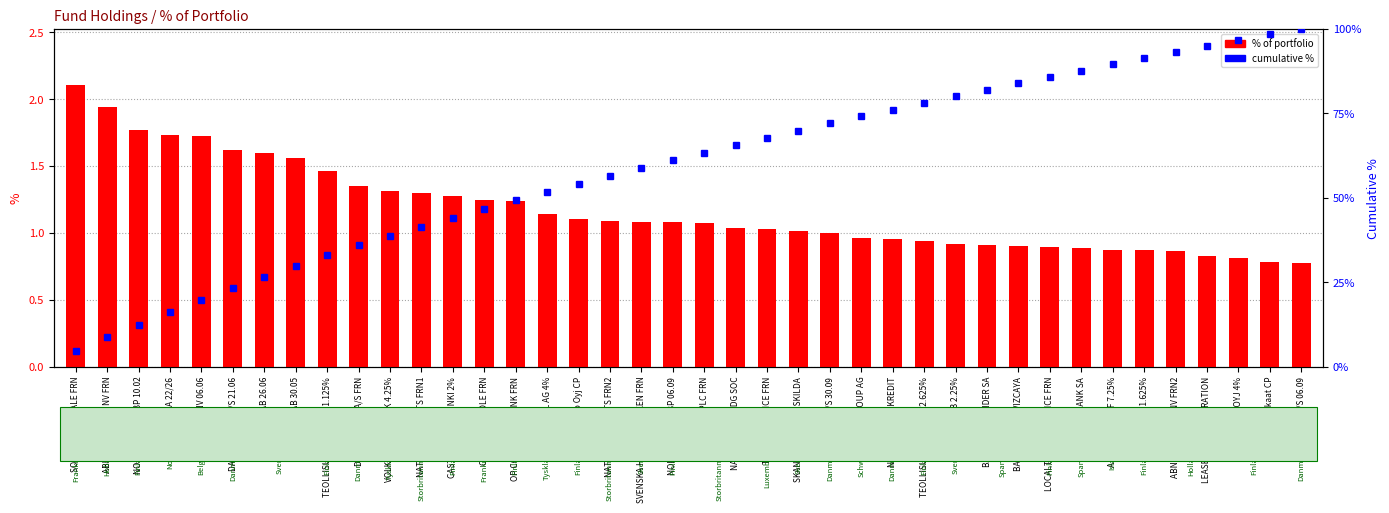

What is the average value of the % of portfolio series?

1.2